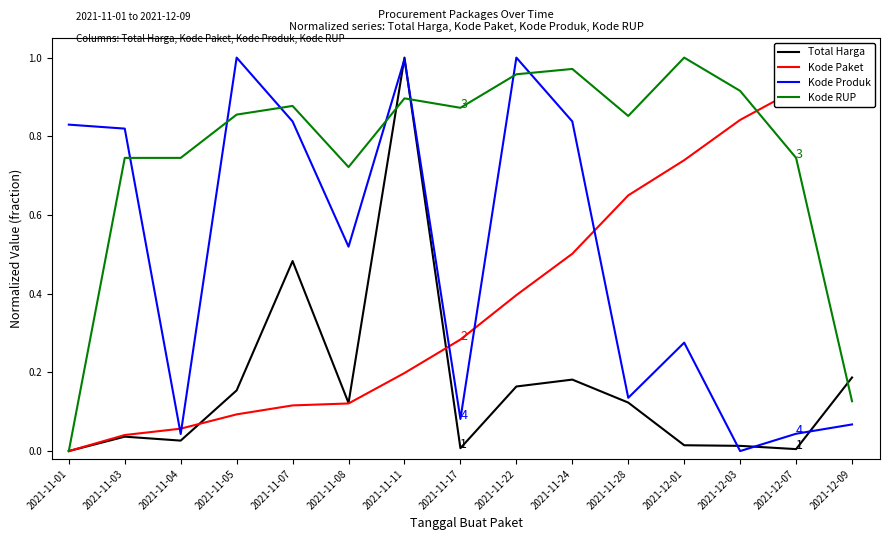

Reading left to right, list all the values displayed in this chart.

Total Harga: 2021-11-01=0.0	2021-11-03=0.0	2021-11-04=0.0	2021-11-05=0.2	2021-11-07=0.5	2021-11-08=0.1	2021-11-11=1.0	2021-11-17=0.0	2021-11-22=0.2	2021-11-24=0.2	2021-11-28=0.1	2021-12-01=0.0	2021-12-03=0.0	2021-12-07=0.0	2021-12-09=0.2
Kode Paket: 2021-11-01=0.0	2021-11-03=0.0	2021-11-04=0.1	2021-11-05=0.1	2021-11-07=0.1	2021-11-08=0.1	2021-11-11=0.2	2021-11-17=0.3	2021-11-22=0.4	2021-11-24=0.5	2021-11-28=0.6	2021-12-01=0.7	2021-12-03=0.8	2021-12-07=0.9	2021-12-09=1.0
Kode Produk: 2021-11-01=0.8	2021-11-03=0.8	2021-11-04=0.0	2021-11-05=1.0	2021-11-07=0.8	2021-11-08=0.5	2021-11-11=1.0	2021-11-17=0.1	2021-11-22=1.0	2021-11-24=0.8	2021-11-28=0.1	2021-12-01=0.3	2021-12-03=0.0	2021-12-07=0.0	2021-12-09=0.1
Kode RUP: 2021-11-01=0.0	2021-11-03=0.7	2021-11-04=0.7	2021-11-05=0.9	2021-11-07=0.9	2021-11-08=0.7	2021-11-11=0.9	2021-11-17=0.9	2021-11-22=1.0	2021-11-24=1.0	2021-11-28=0.9	2021-12-01=1.0	2021-12-03=0.9	2021-12-07=0.7	2021-12-09=0.1